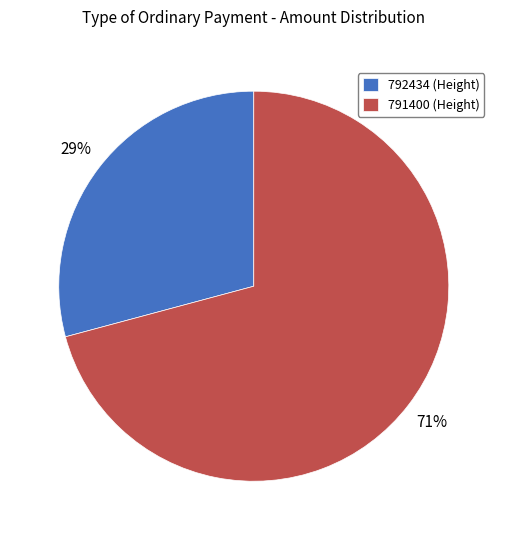

Which has a higher value, 792434 or 791400?

791400